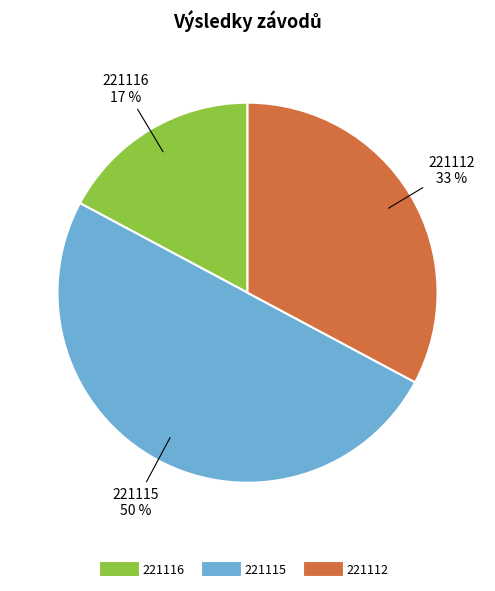

What percentage is the 221115 slice, to the nearest percent?

50%